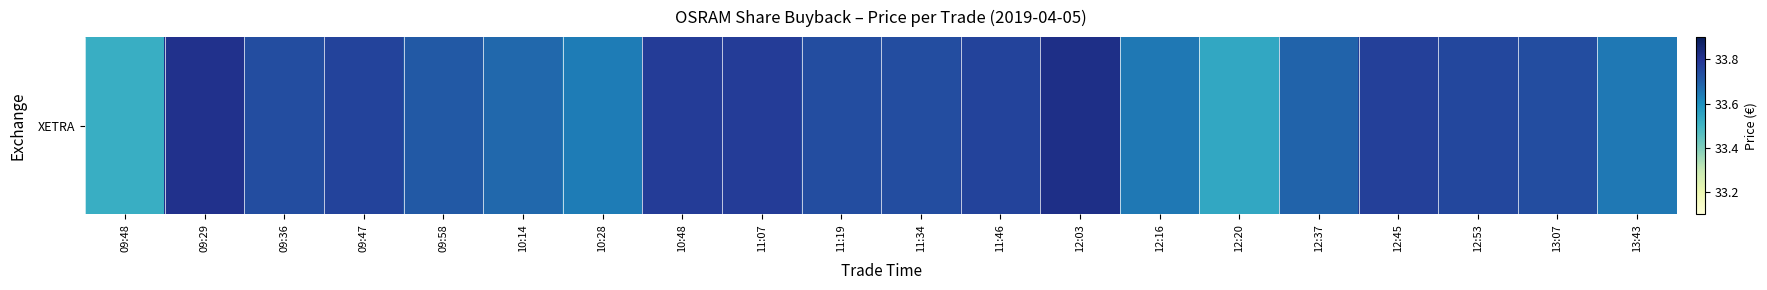

What value does the data have at 12:16?

33.6